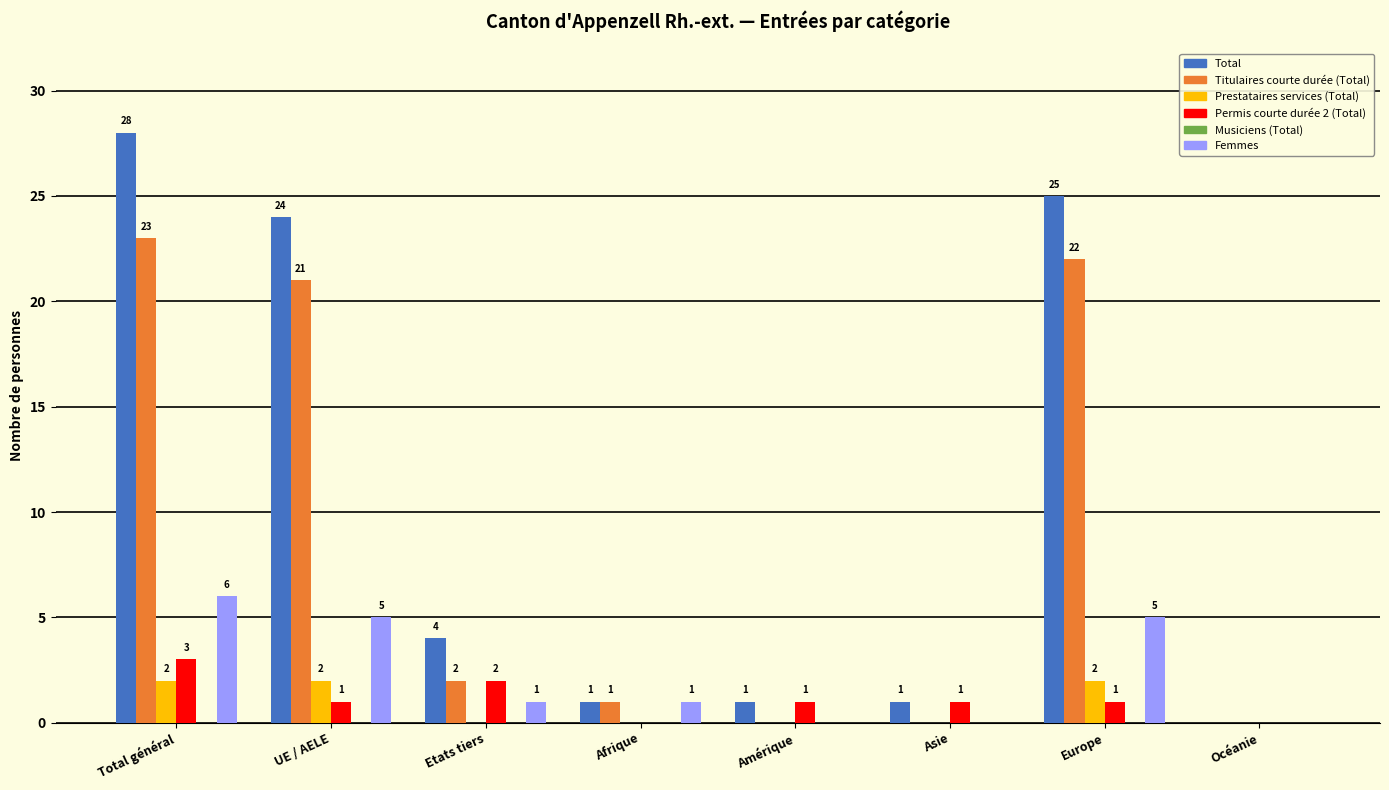

What is the sum of all Titulaires courte durée (Total) values?

69